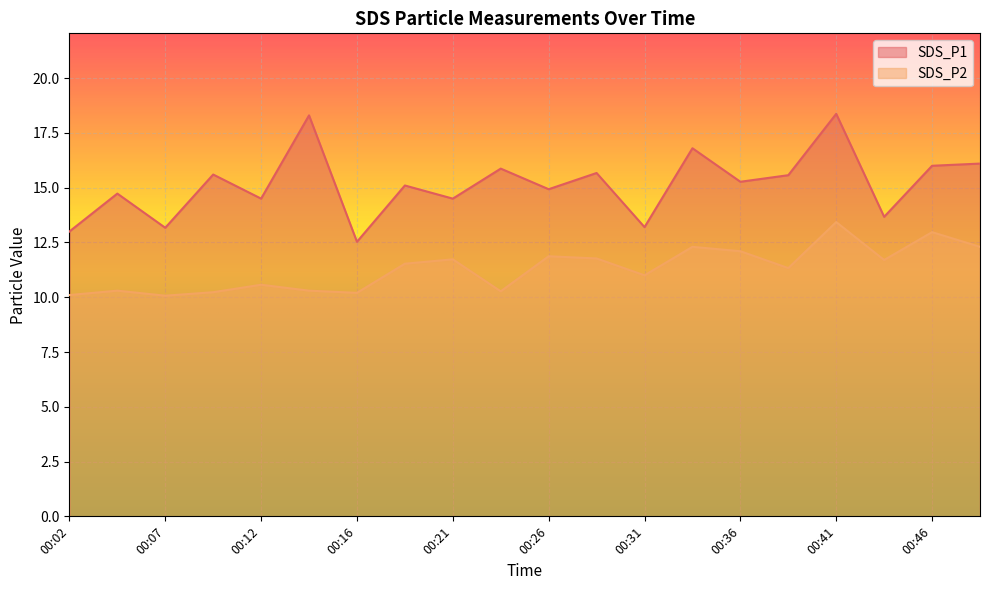

What is the spread (max minus min) of values at 00:34?

4.5